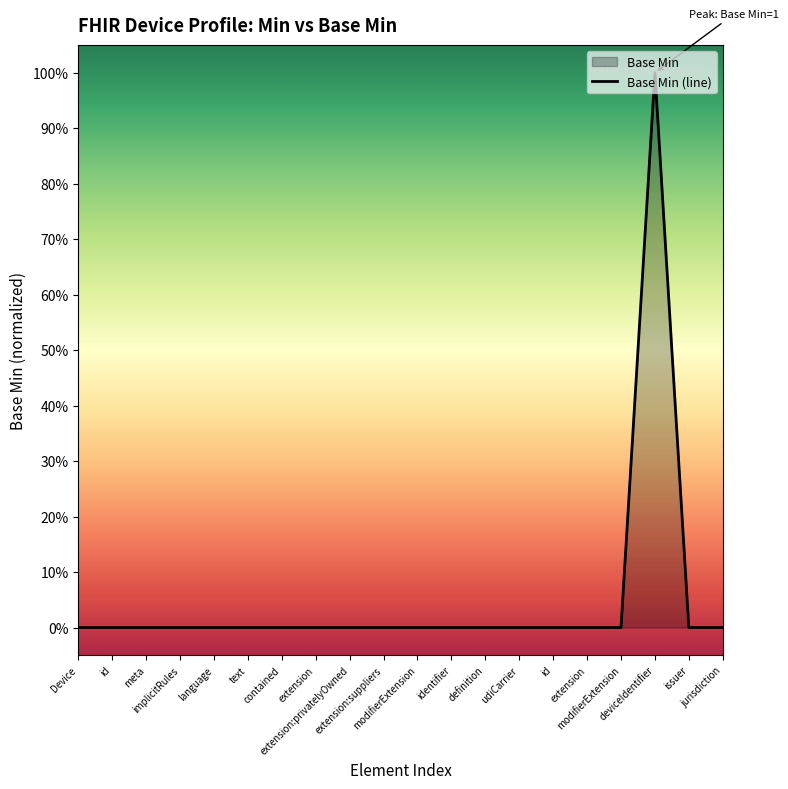

At which category does the data reach its first local peak?

deviceIdentifier